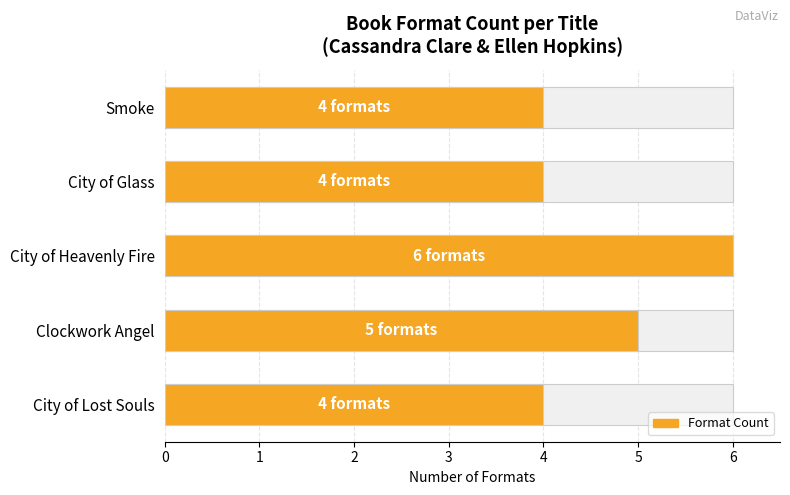

Rank the categories by value from highest to lowest.

City of Heavenly Fire, Clockwork Angel, City of Lost Souls, City of Glass, Smoke